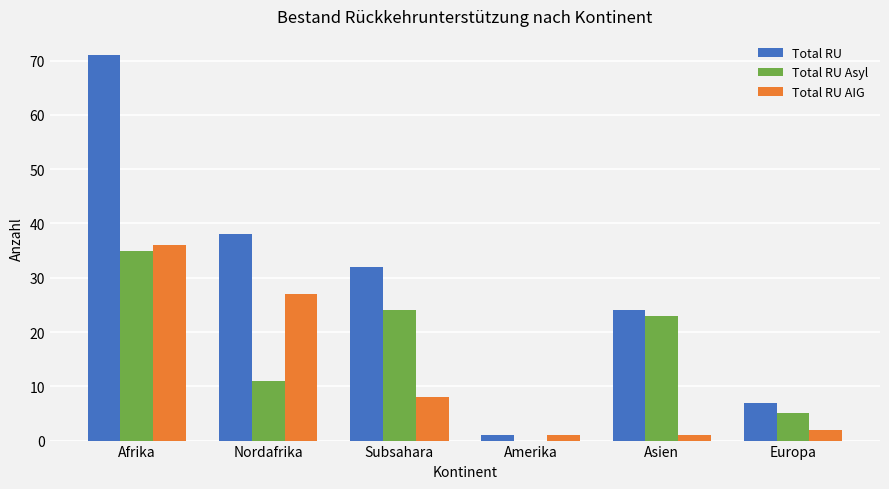

How many groups of bars are there?

6